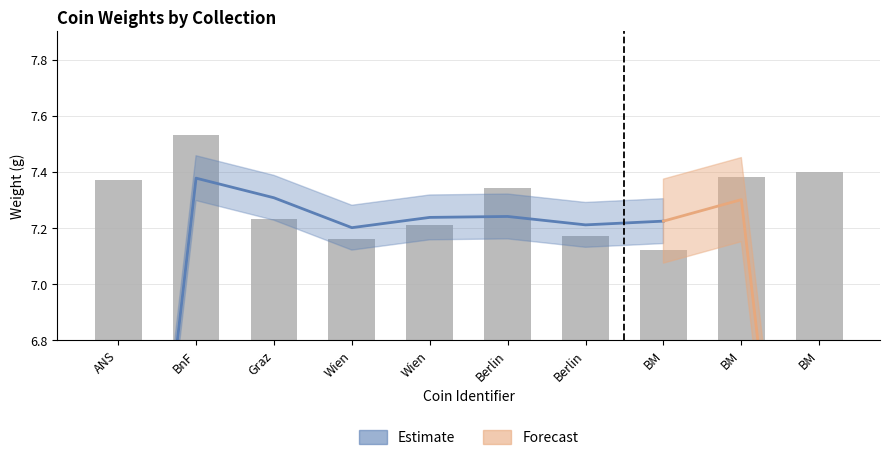

Are the bars horizontal?

No